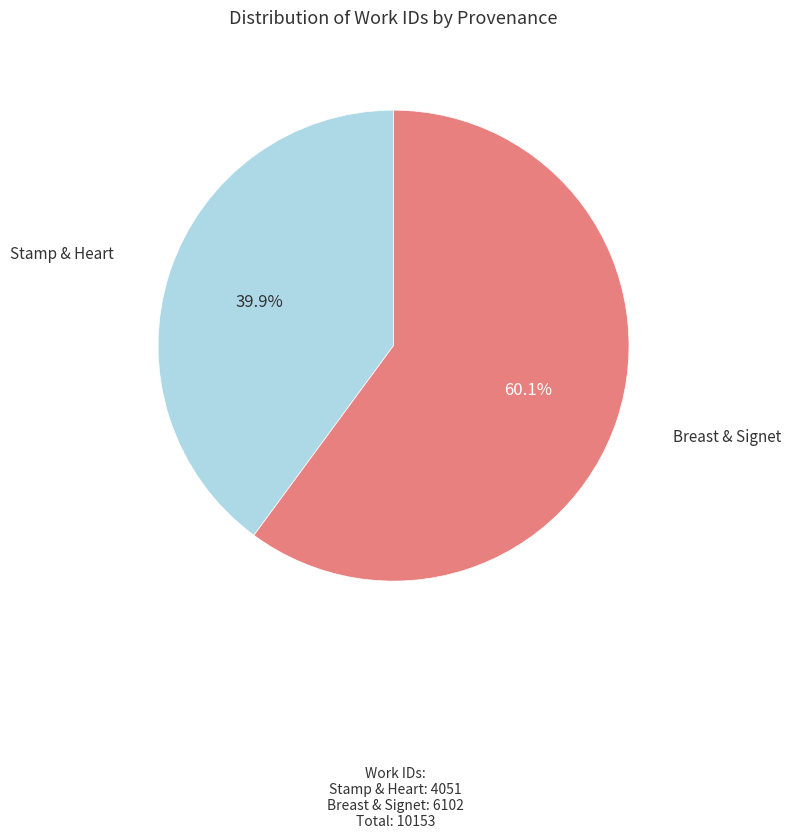

How many slices are in this pie chart?

2